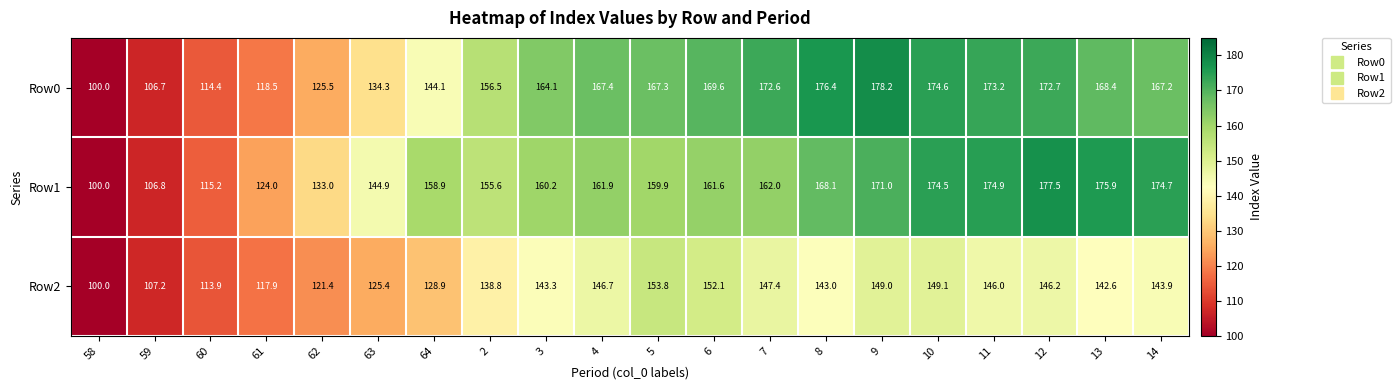

Which category has the highest value across all series?

9